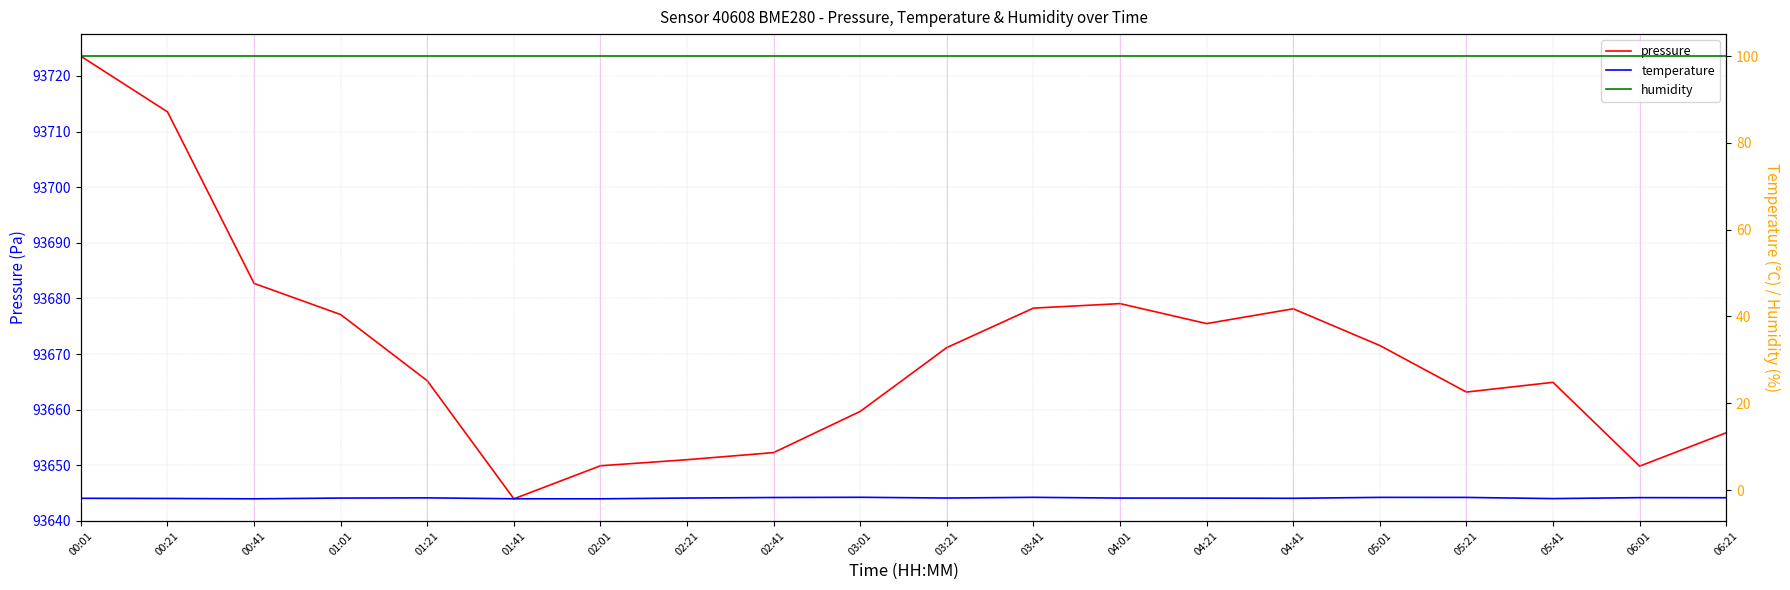

What is the label of the 13th point from the left?

04:01